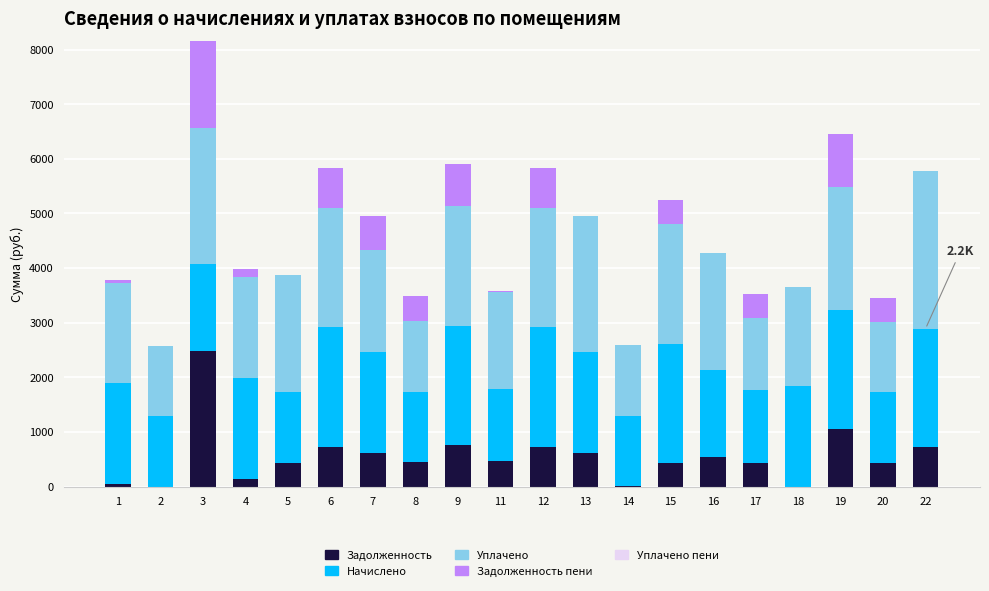

What is the highest value of the Задолженность series?

2479.2